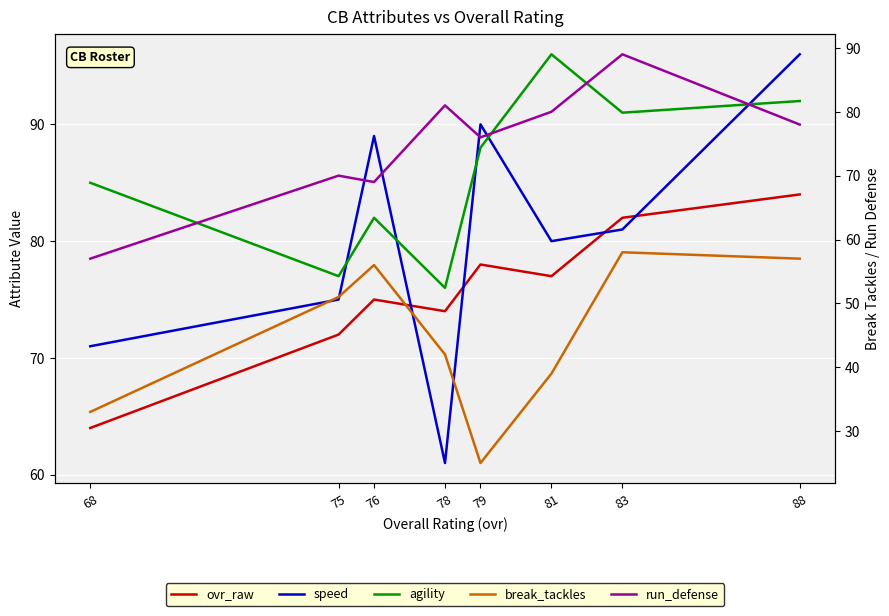

What is the highest value of the ovr_raw series?

84